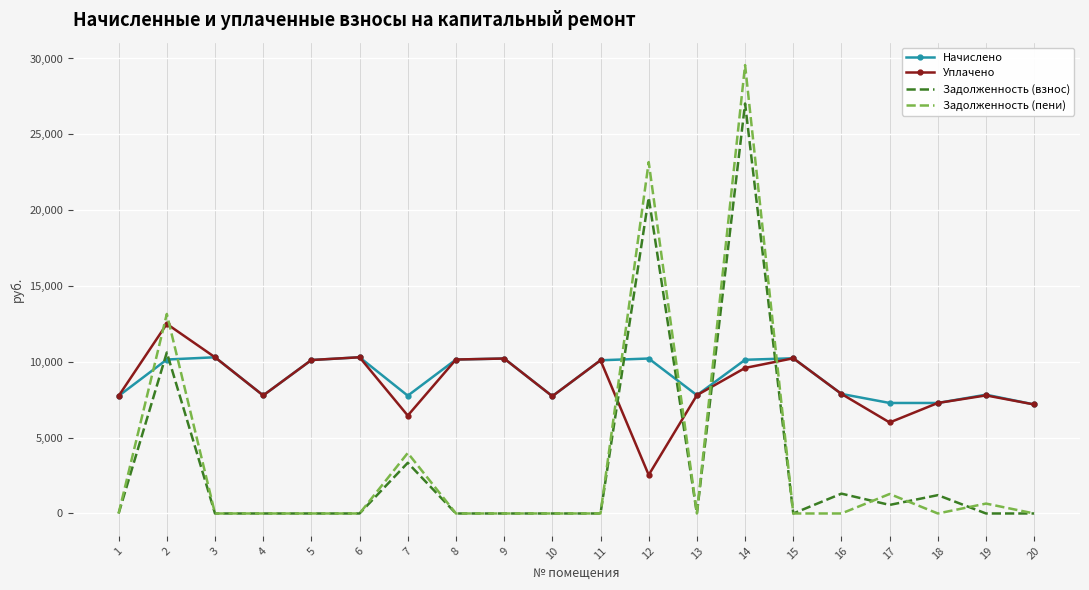

How many series are shown in this chart?

4